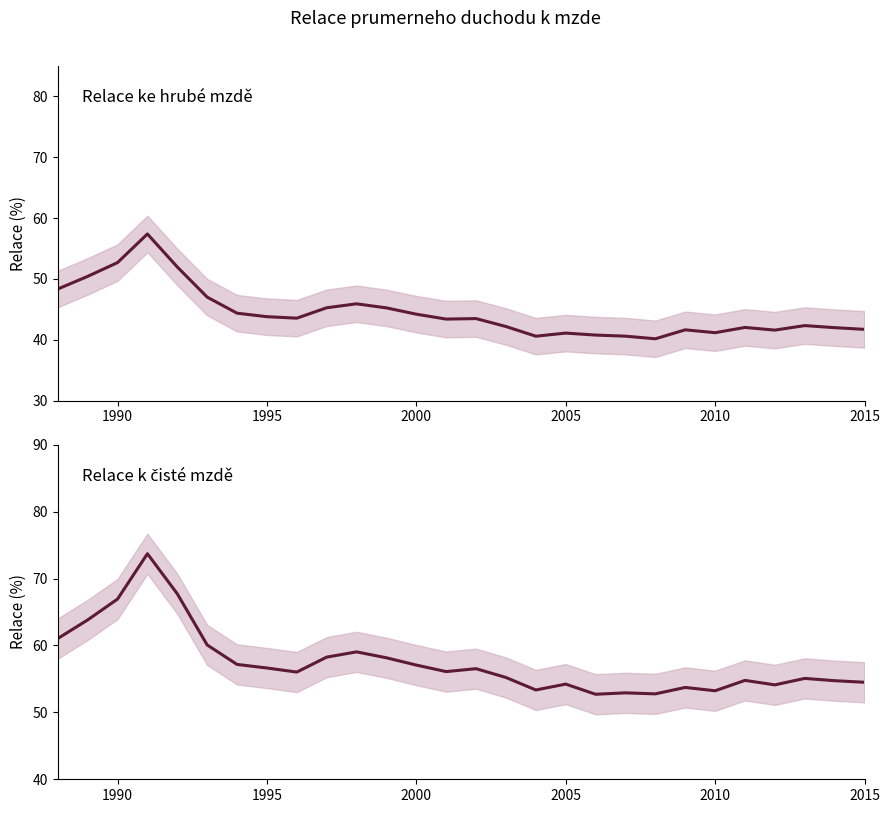

True or false: Relace ke hrube mzde (%) and Relace k ciste mzde (%) intersect in this chart.

False